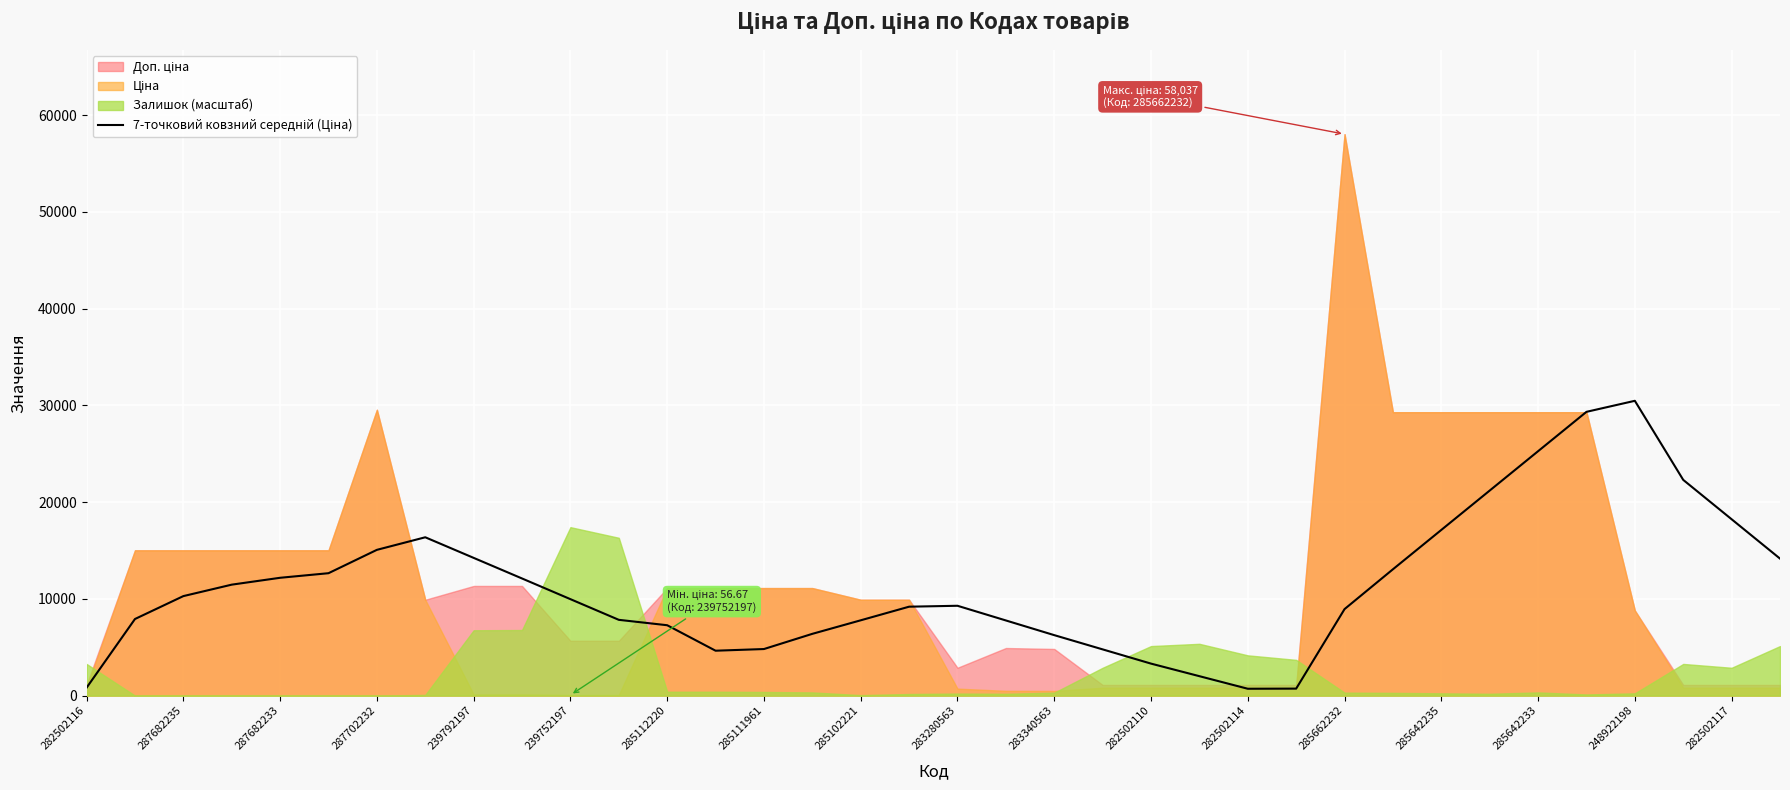

What position from the right is 31?

5